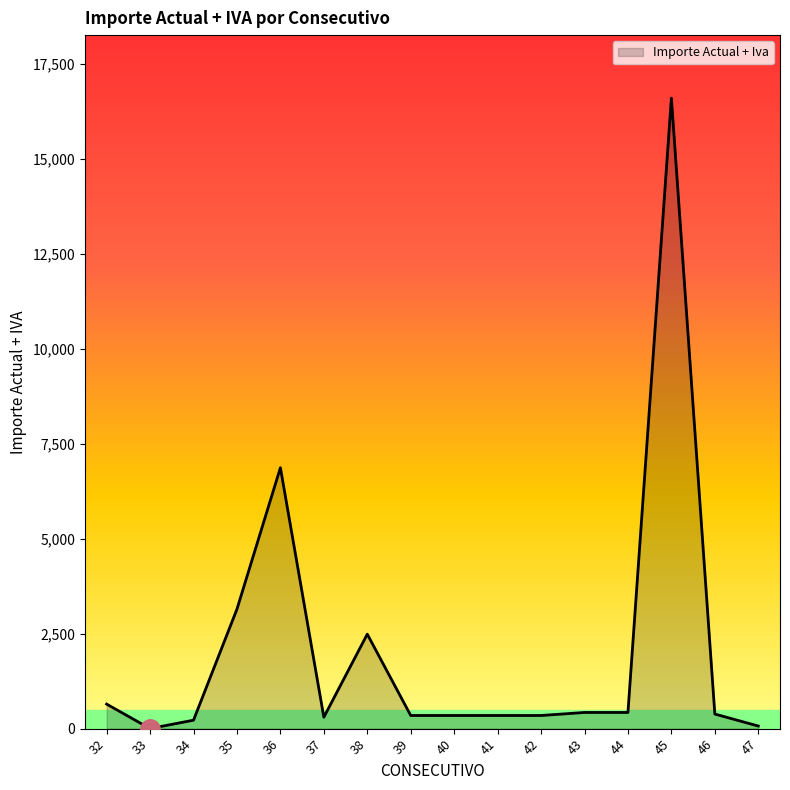

Which category has the highest value across all series?

45